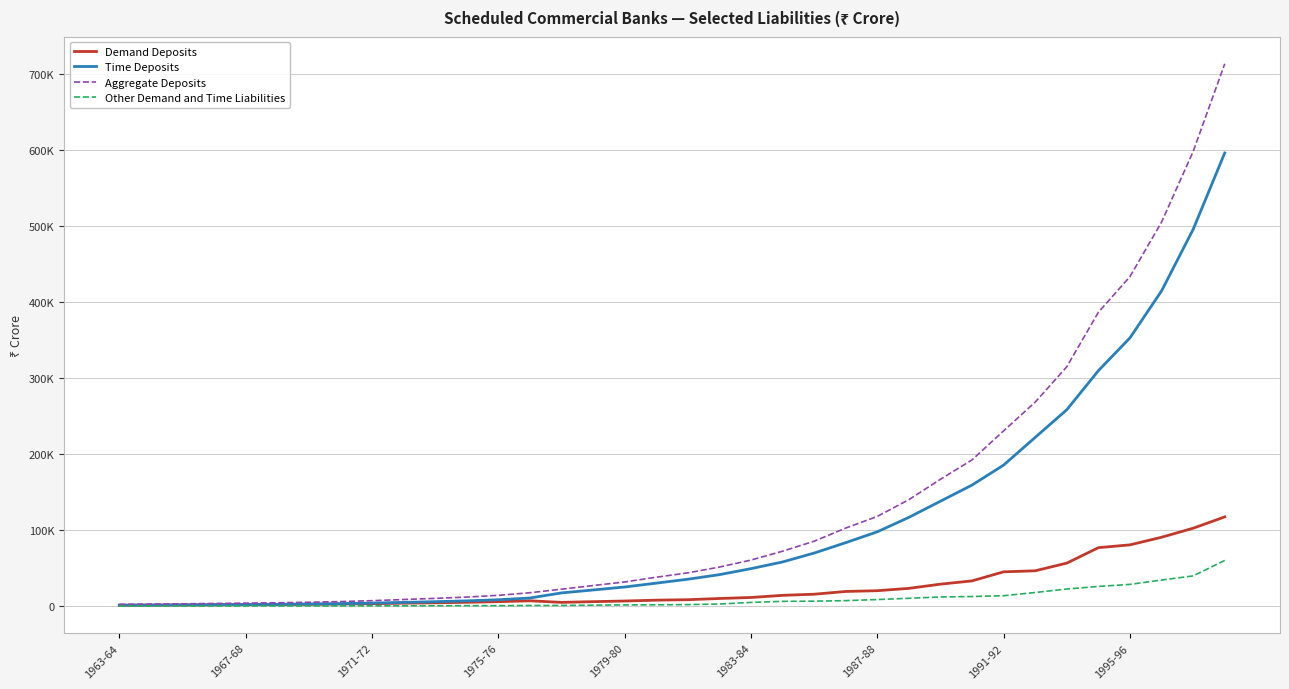

Where does the Time Deposits series first go above 35350?

19